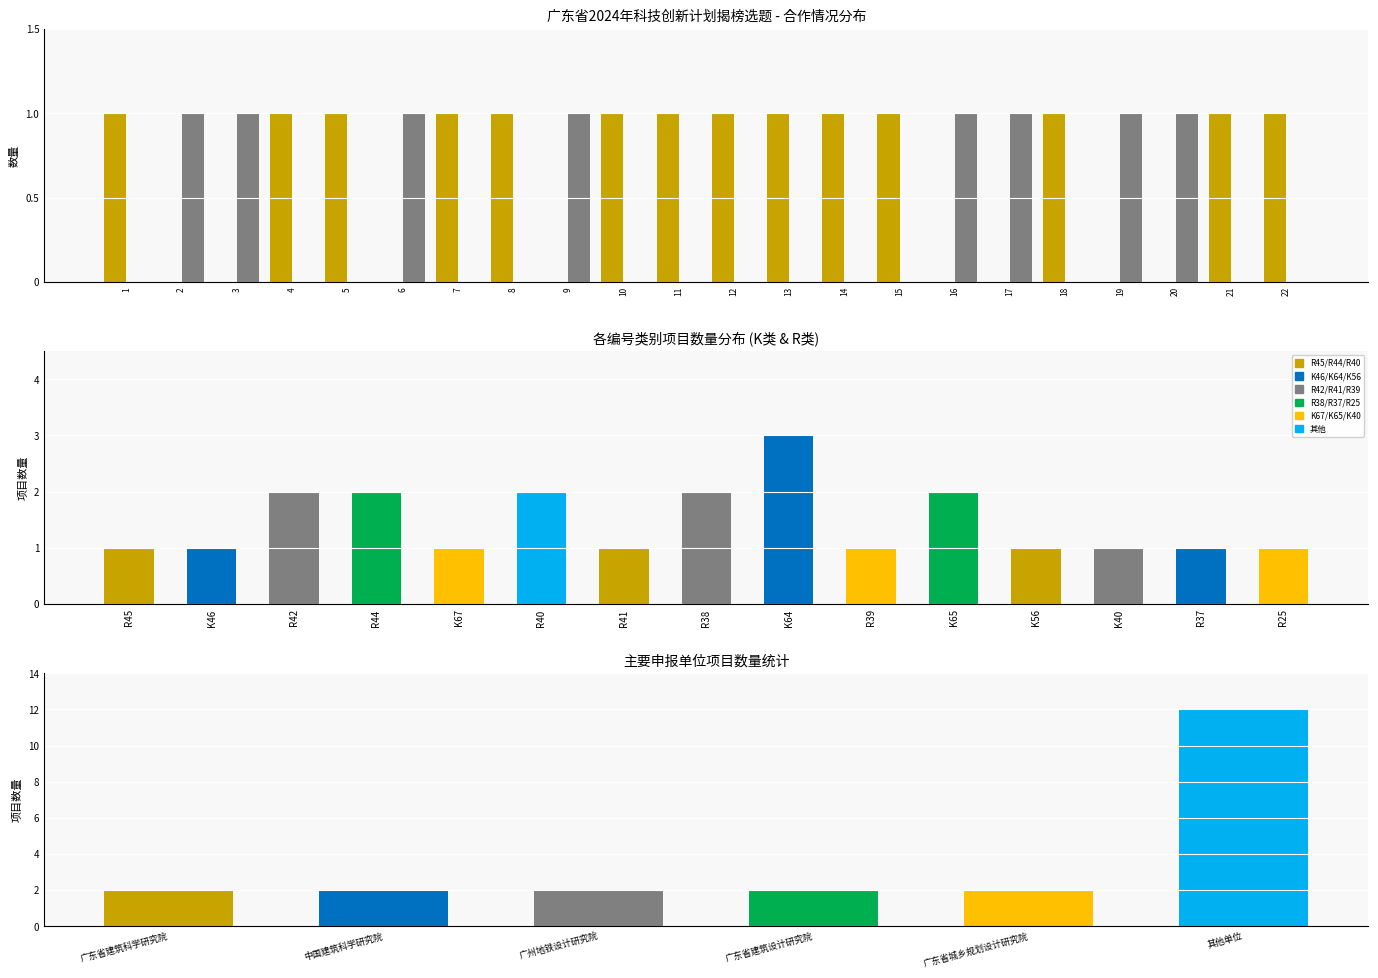

Between 13 and 22, which series saw the biggest shift?

有合作单位